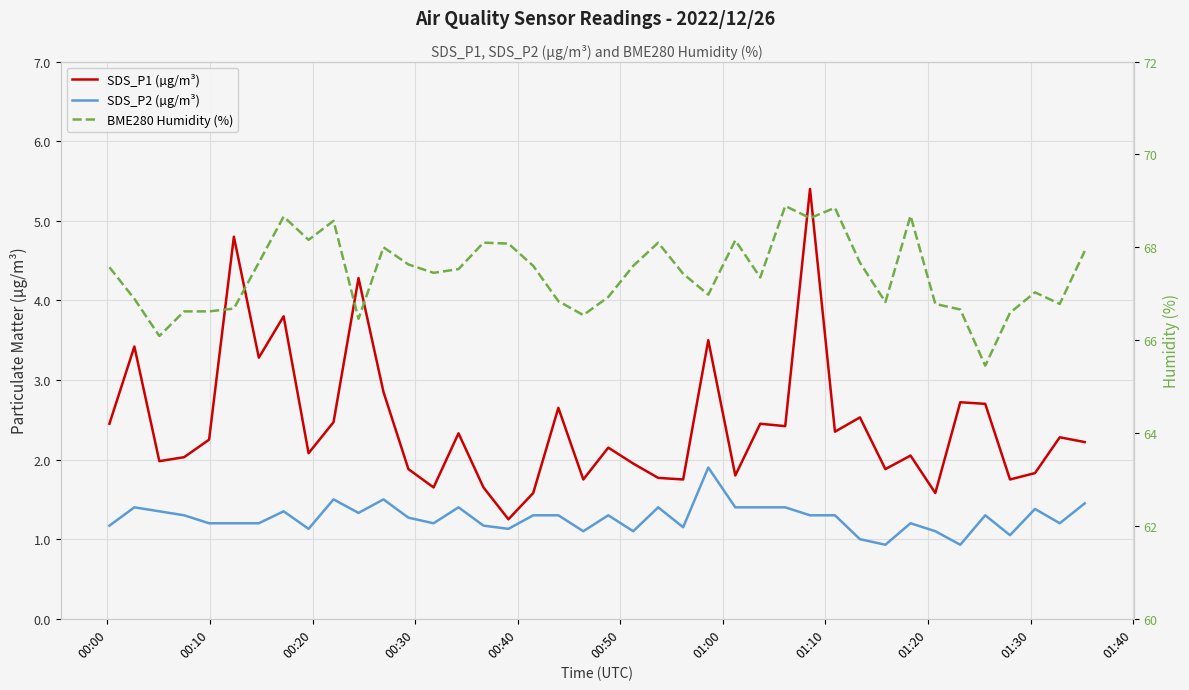

What is the average value of the SDS_P2 (µg/m³) series?

1.3